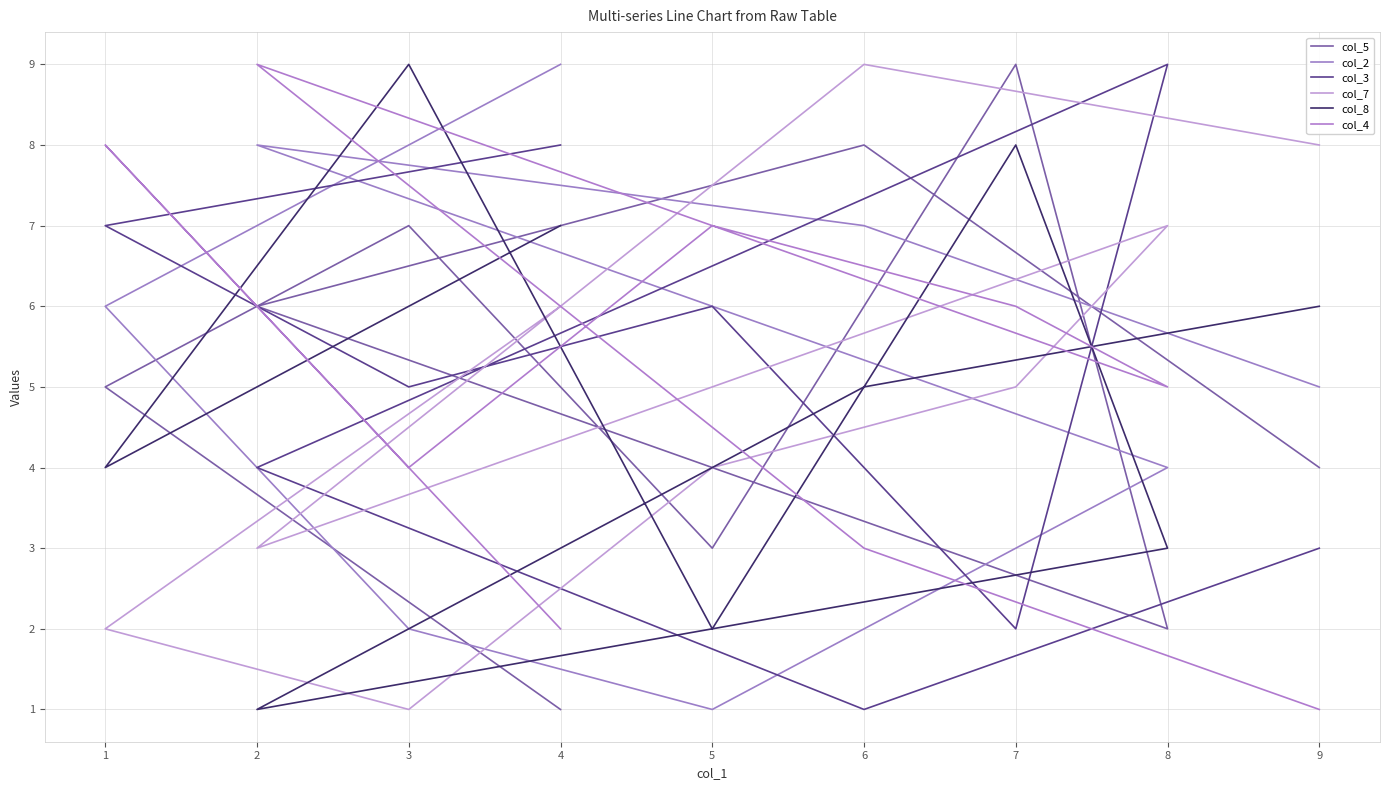

How many values in the col_4 series are below 5?

4